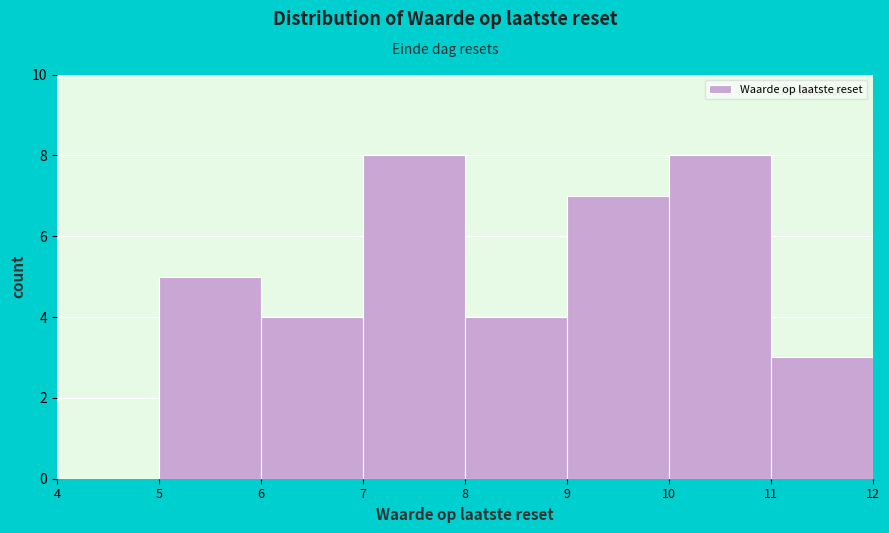

What is the height of the bar covering 11 to 12 on the x-axis? The values are not printed on the chart, so give them approximately, as read against the axis.

3